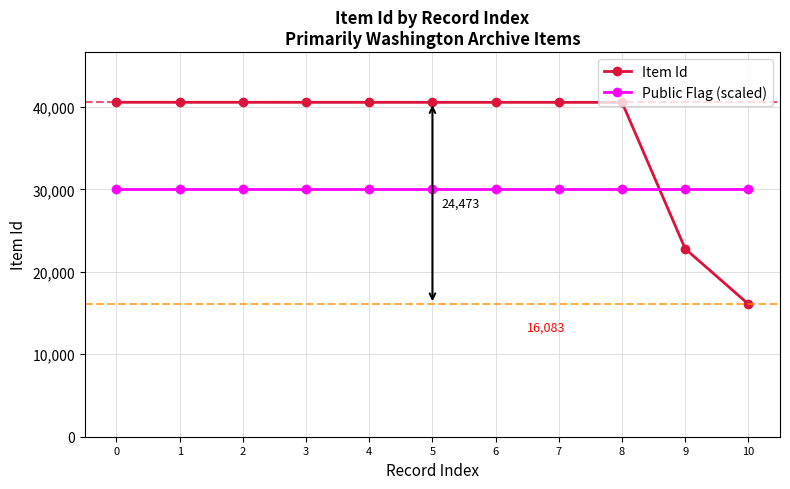

How many categories are shown in the chart?

11